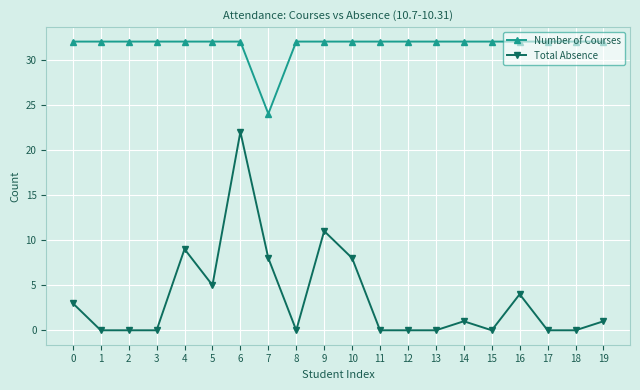

Count the number of data series in this chart.

2